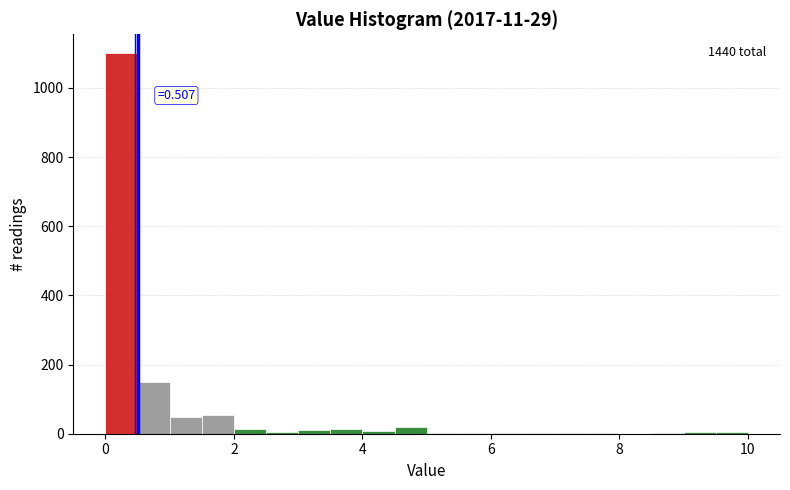

Read against the x-axis, roughly where is the centre of the tallest bar?

0.2